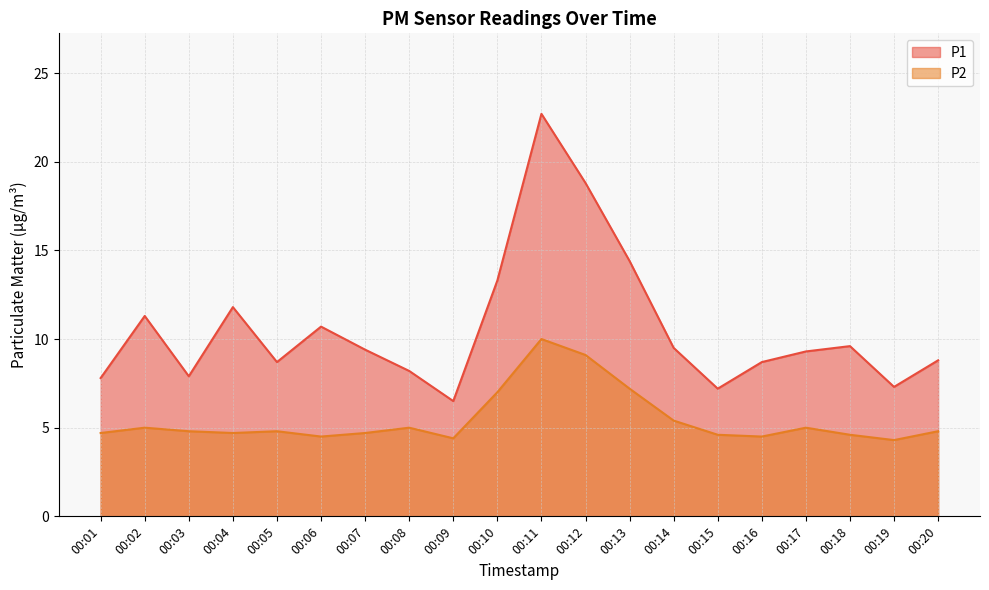

Rank the categories by P1 value from highest to lowest.

00:11, 00:12, 00:13, 00:10, 00:04, 00:02, 00:06, 00:18, 00:14, 00:07, 00:17, 00:20, 00:05, 00:16, 00:08, 00:03, 00:01, 00:19, 00:15, 00:09